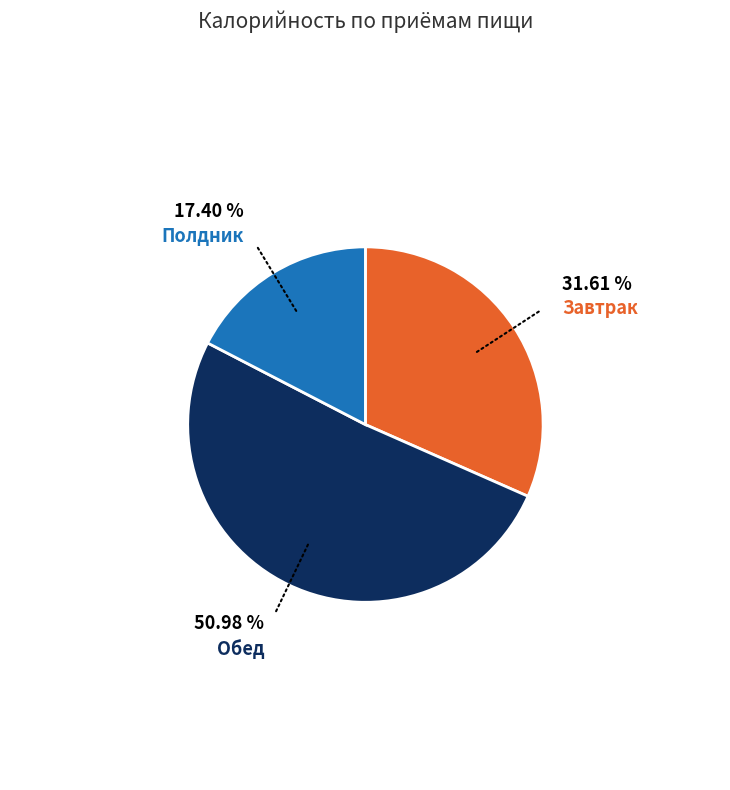

Do Завтрак and Обед together represent more than half of the pie?

Yes